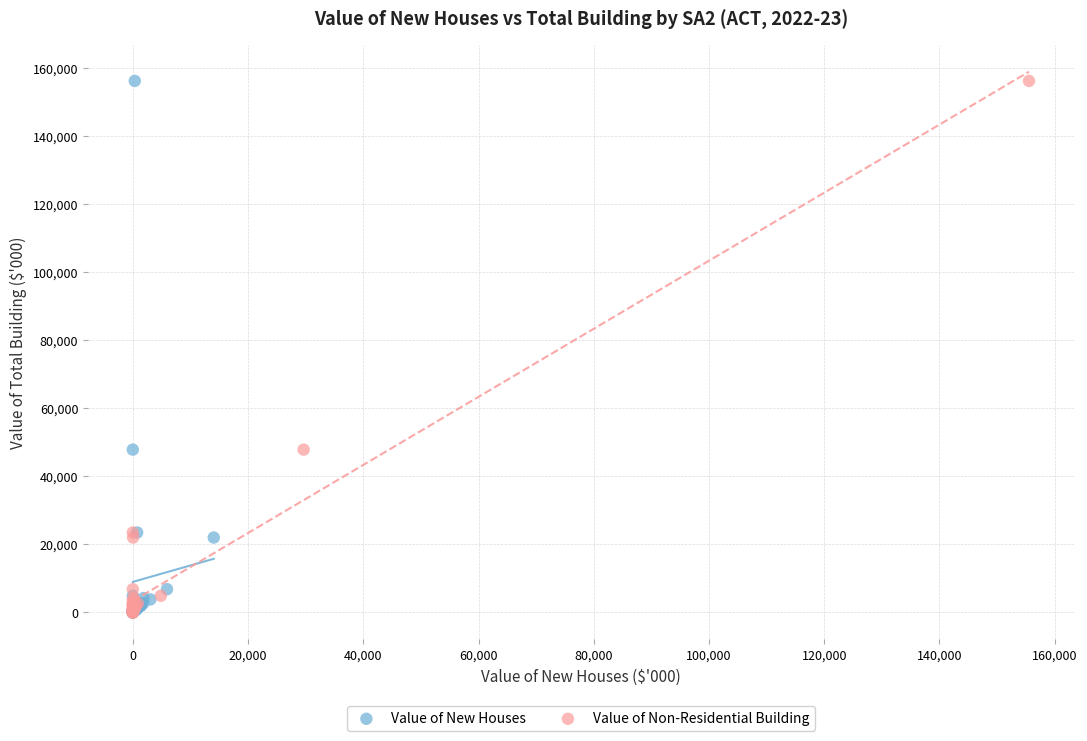

What are all the series names shown in the legend?

Value of New Houses, Value of Non-Residential Building